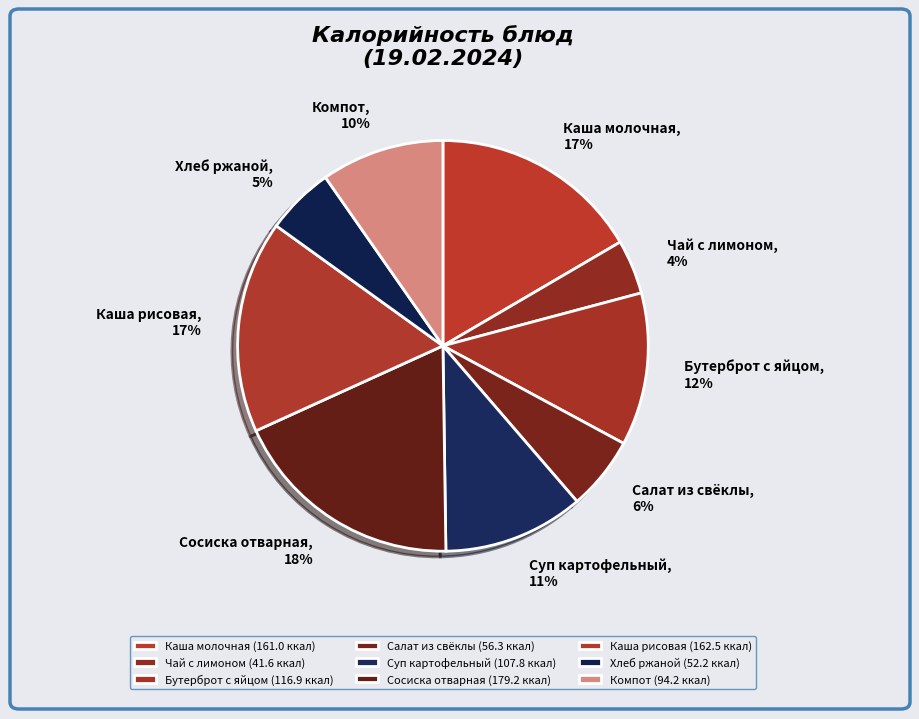

The Компот slice represents 2% of the pie. True or false?

False